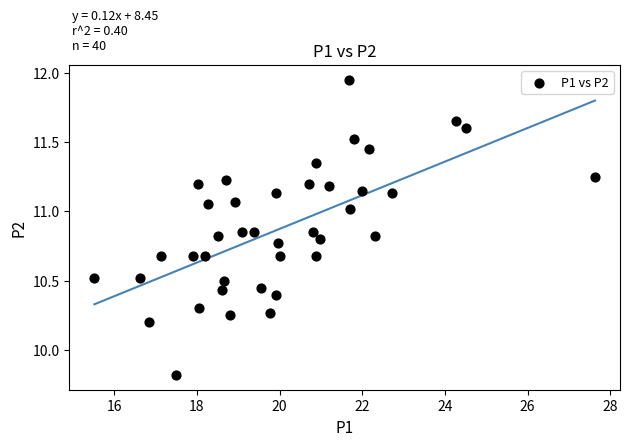

What is the range of X values (max minus min)?

12.1